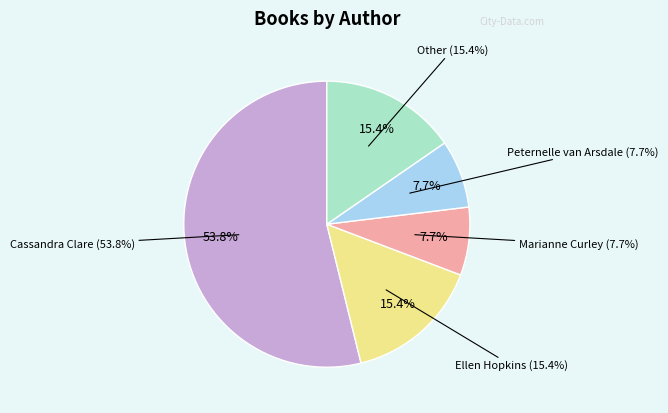

True or false: Cassandra Clare accounts for 54% of the total.

True